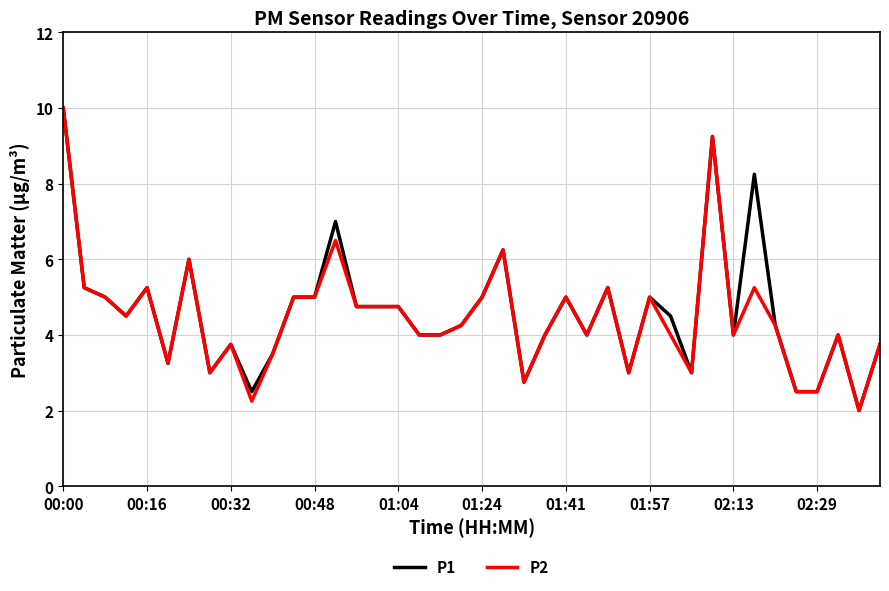

True or false: P2 and P1 intersect in this chart.

False